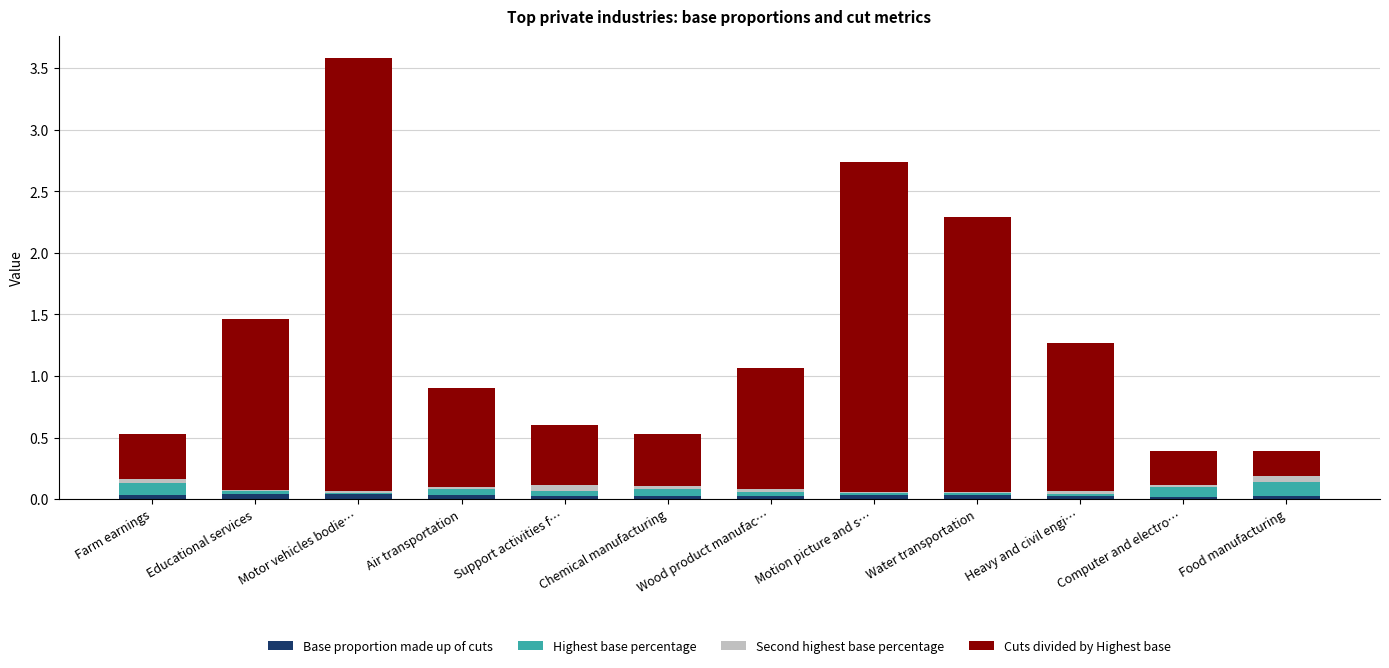

The Base proportion made up of cuts series shows 0.0 at Heavy and civil engi…. True or false?

True